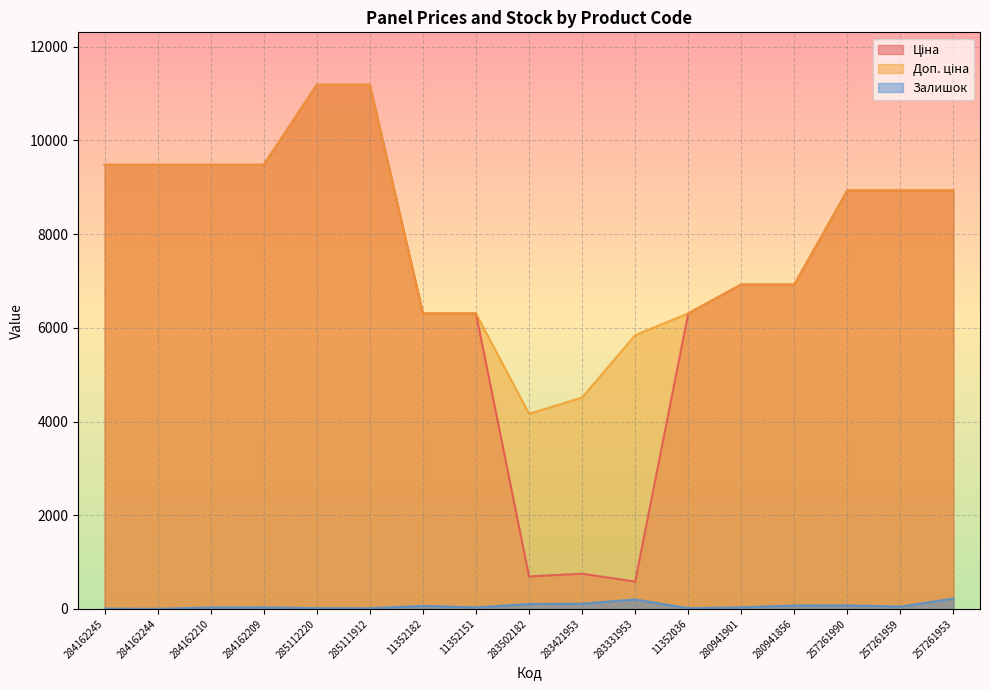

What is the label of the 5th point from the right?

280941901